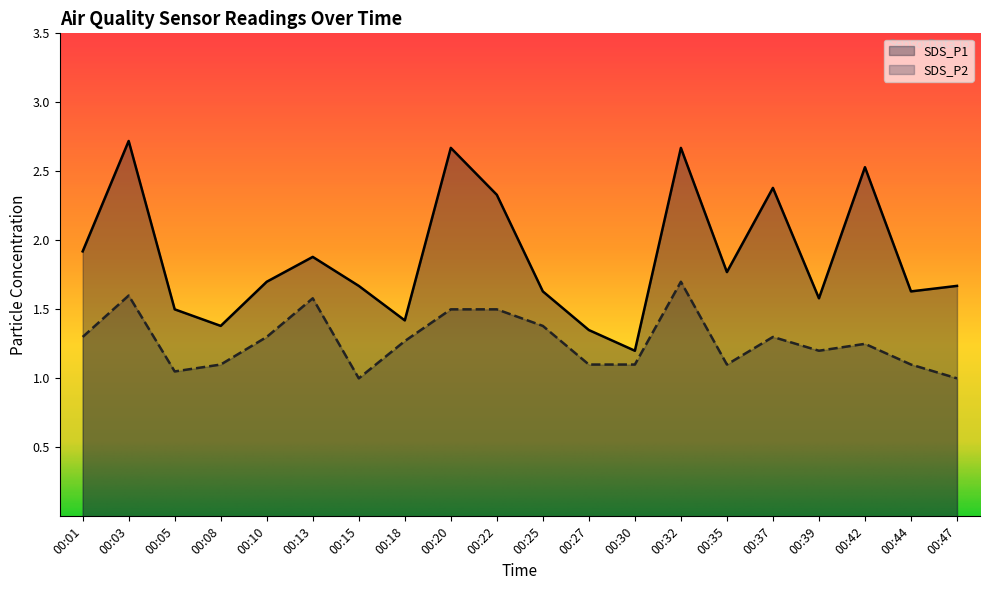

Does the chart display data point markers on the line(s)?

No